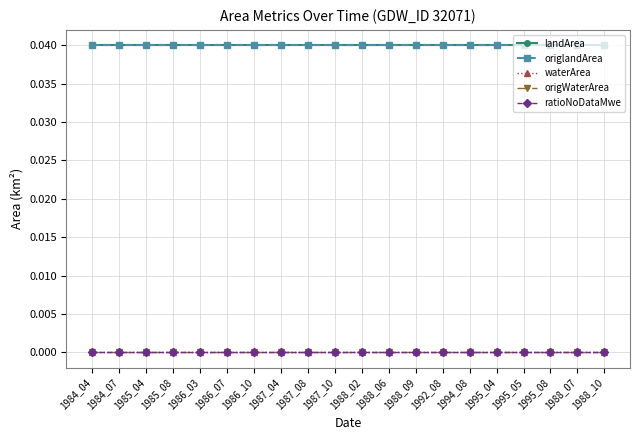

True or false: origWaterArea has a value of 0.0 at 1987_10.

True